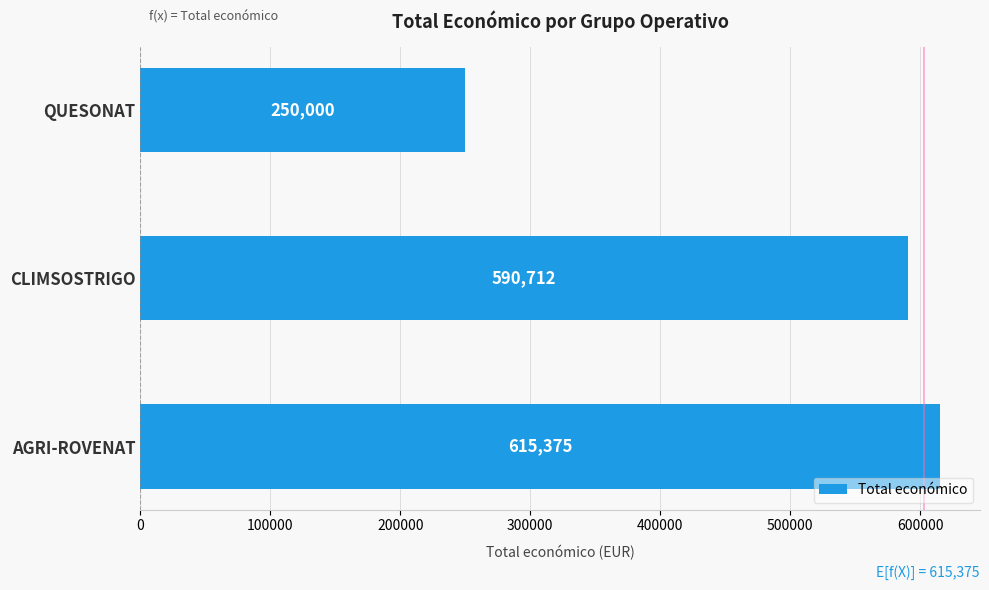

Reading bottom to top, extract all data points from this chart.

AGRI-ROVENAT=615375	CLIMSOSTRIGO=590712	QUESONAT=250000